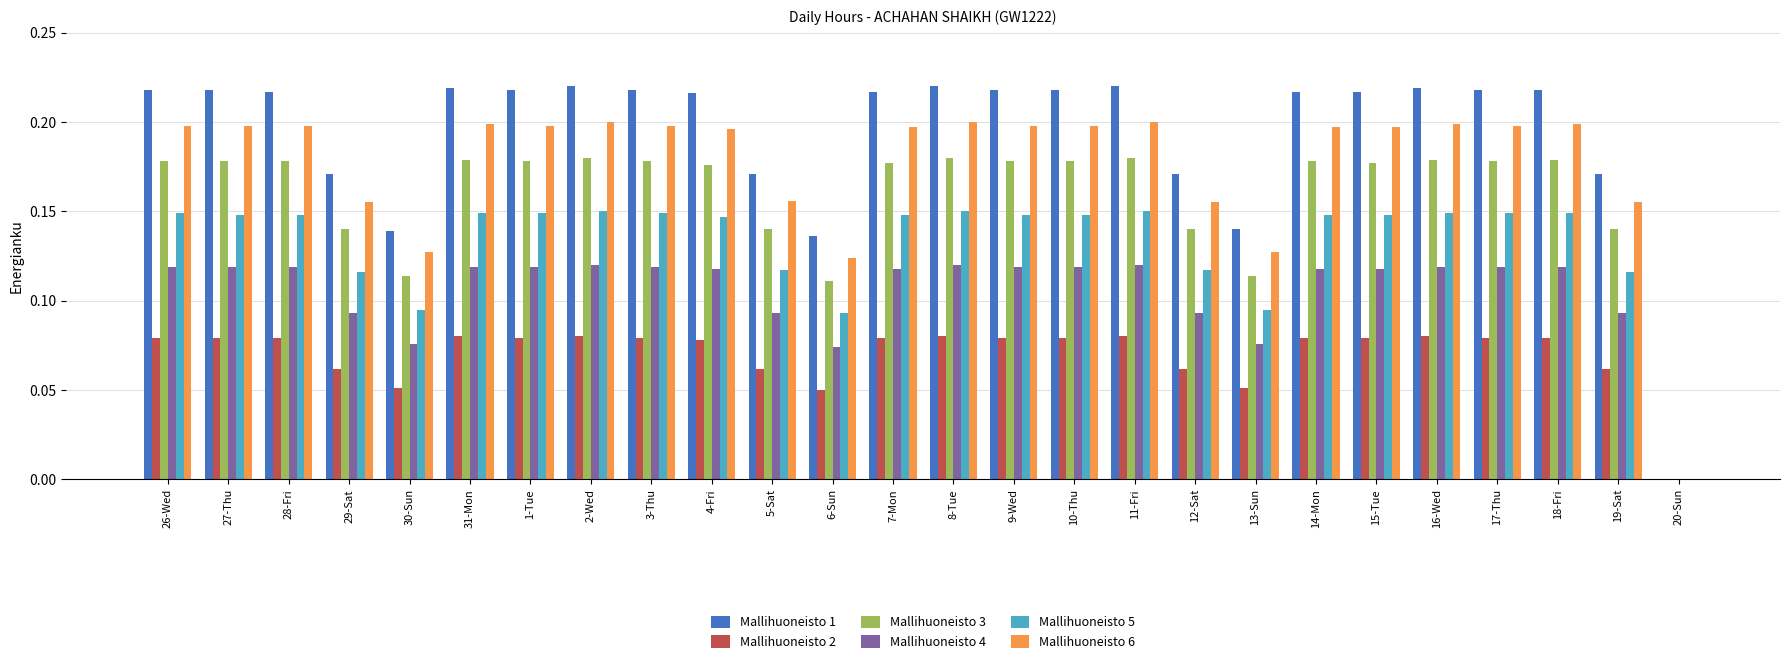

What is the sum of all Mallihuoneisto 6 values?

4.6